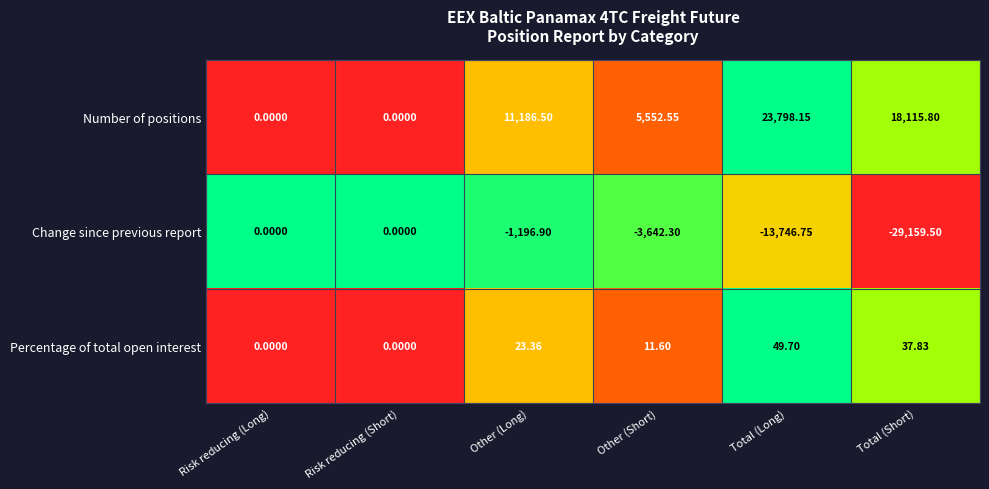

Which series has the largest range (max minus min)?

Change since previous report